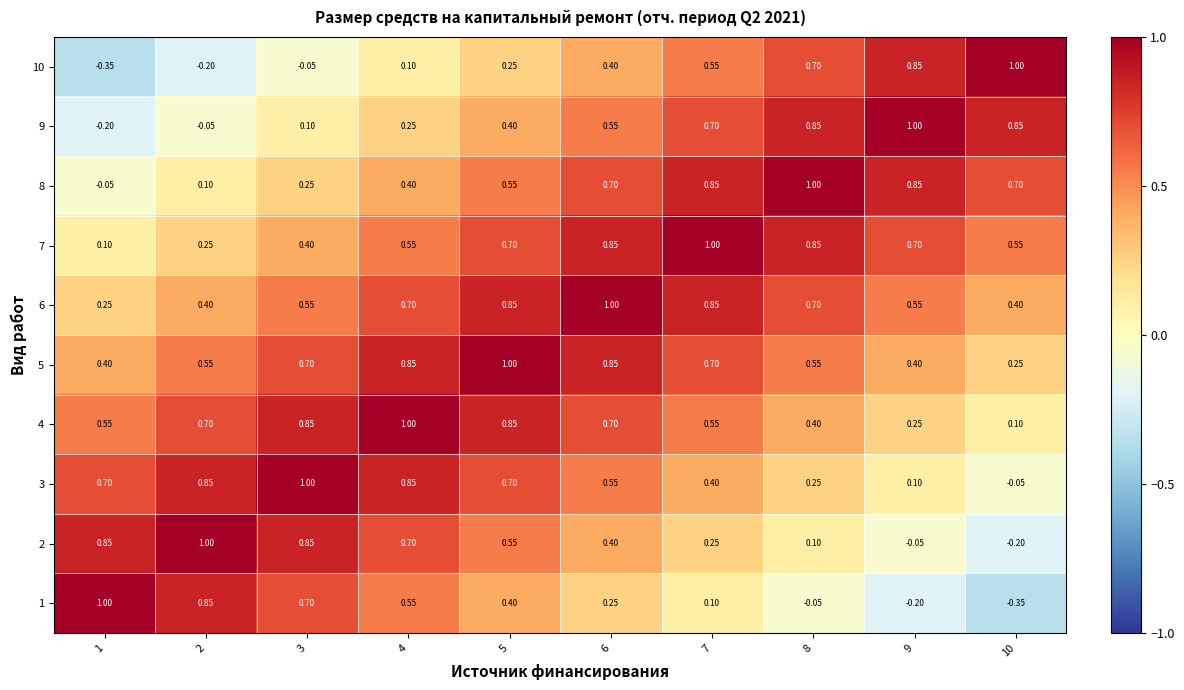

Is the value of 5 at 9 greater than the value of 10 at 3?

Yes